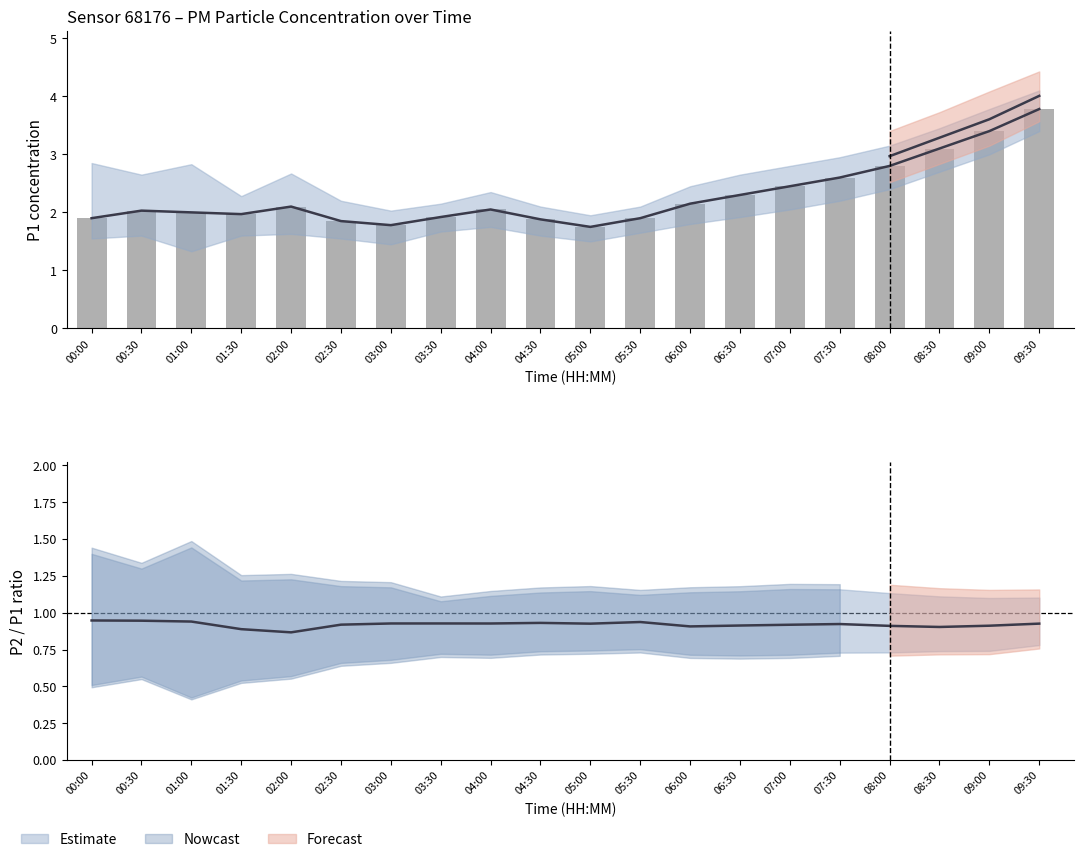

How many values are below 2?

8